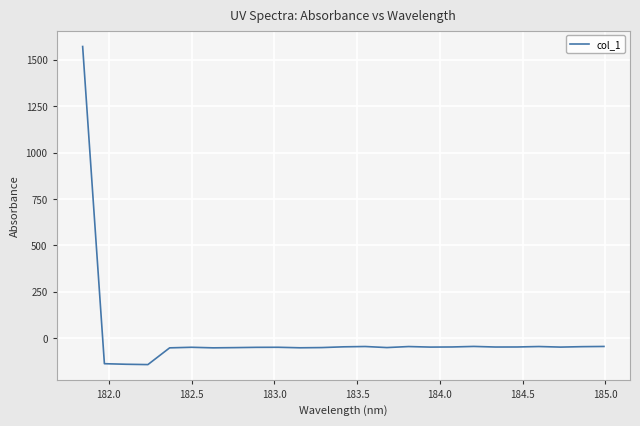

How many negative values are there?

24